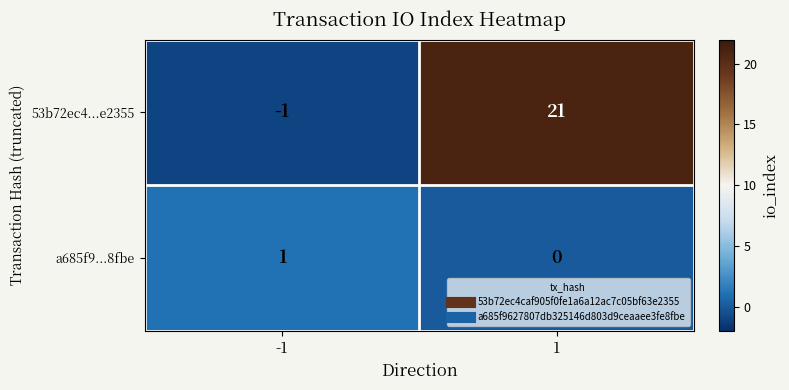

Rank the series by their maximum value, from highest to lowest.

53b72ec4...e2355, a685f9...8fbe